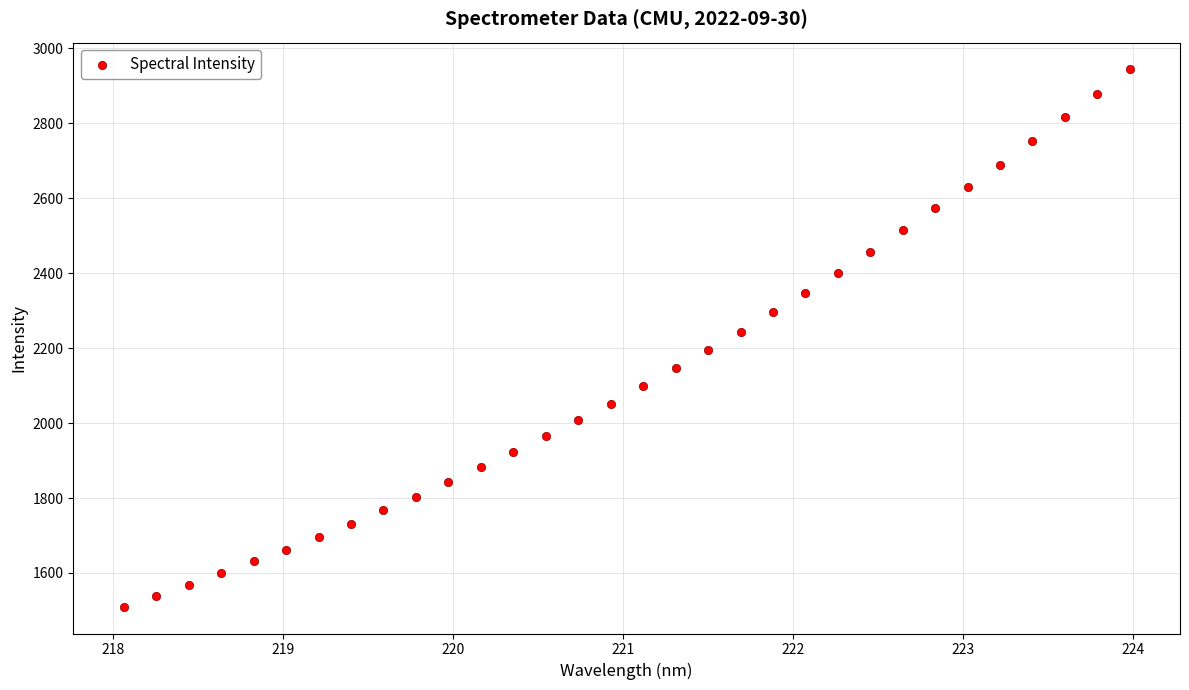

What is the range of Y values (max minus min)?

1433.8